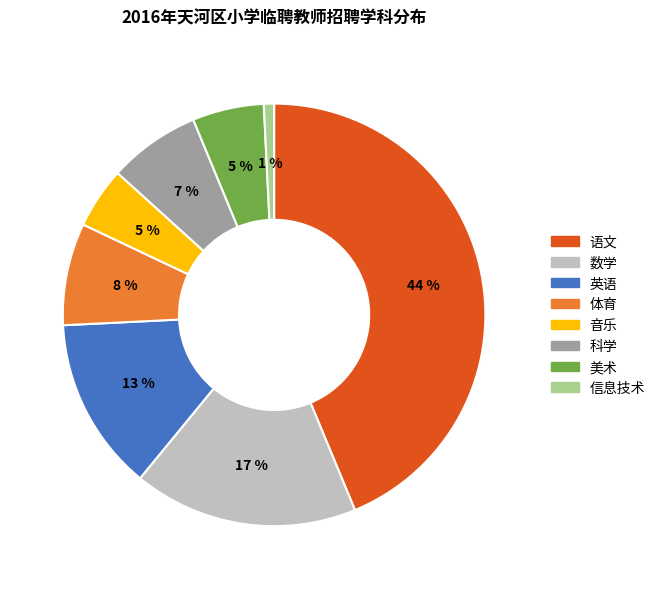

How many slices are in this pie chart?

8